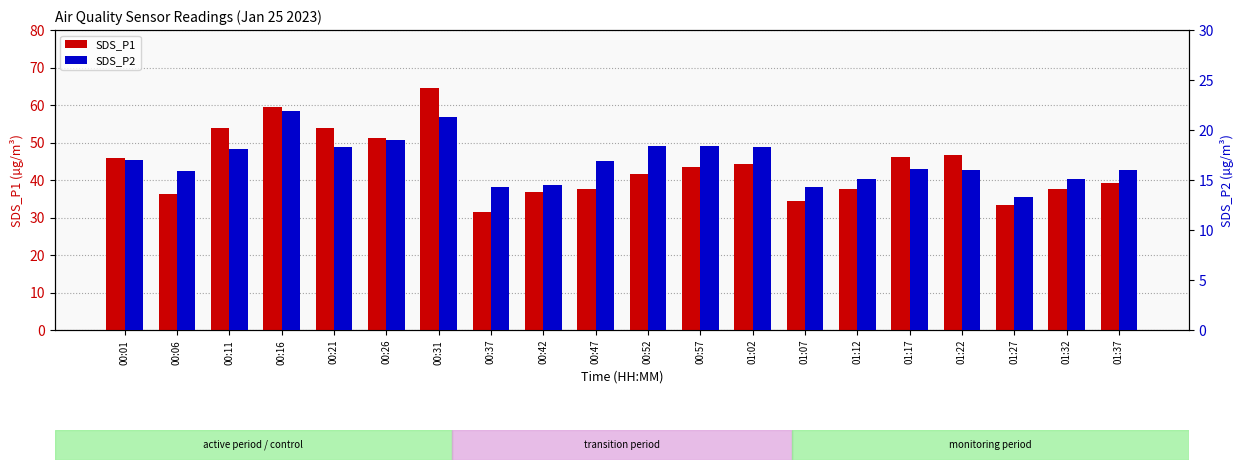

What are all the series names shown in the legend?

SDS_P1, SDS_P2